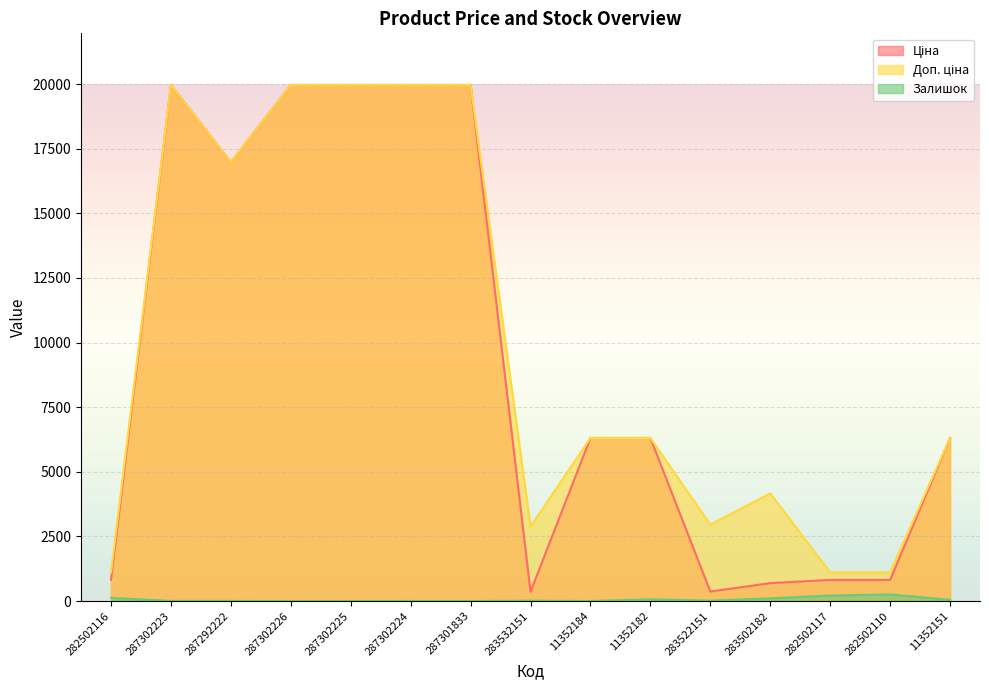

Which series has the largest total across all categories?

Доп. ціна